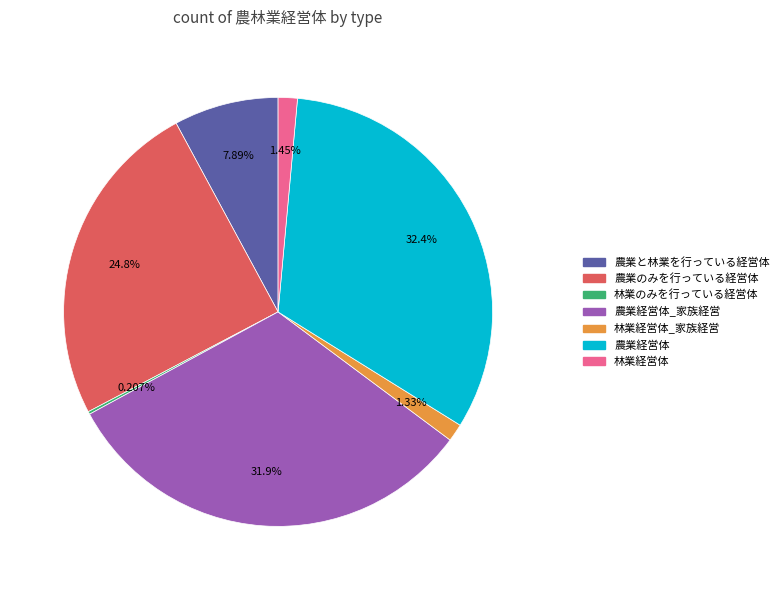

Does any single category account for the majority?

No